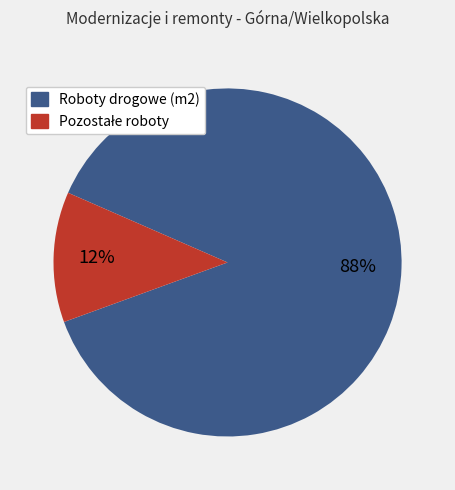

Count the number of slices in the pie.

2